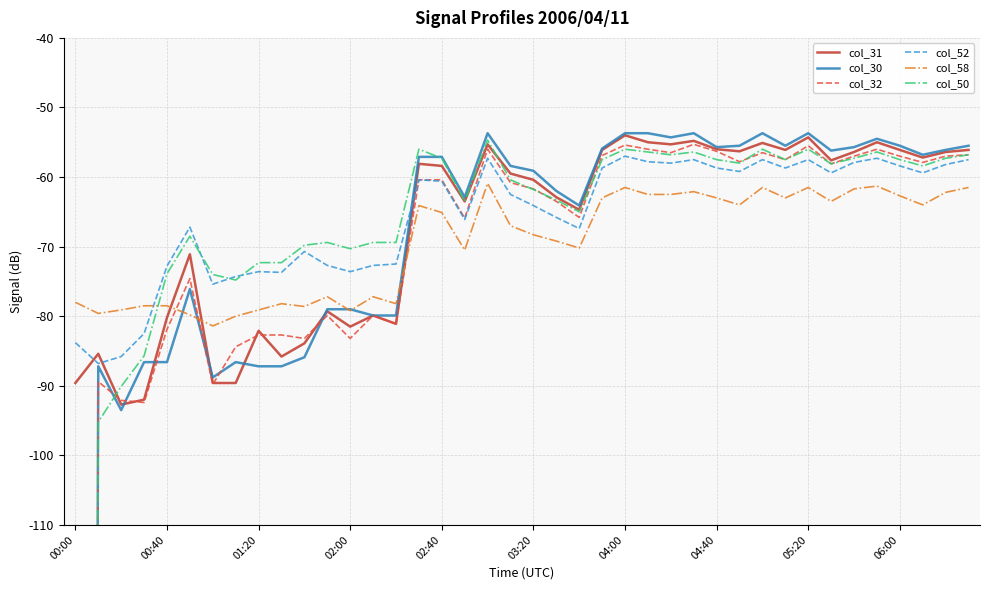

What position from the left is 14?

15